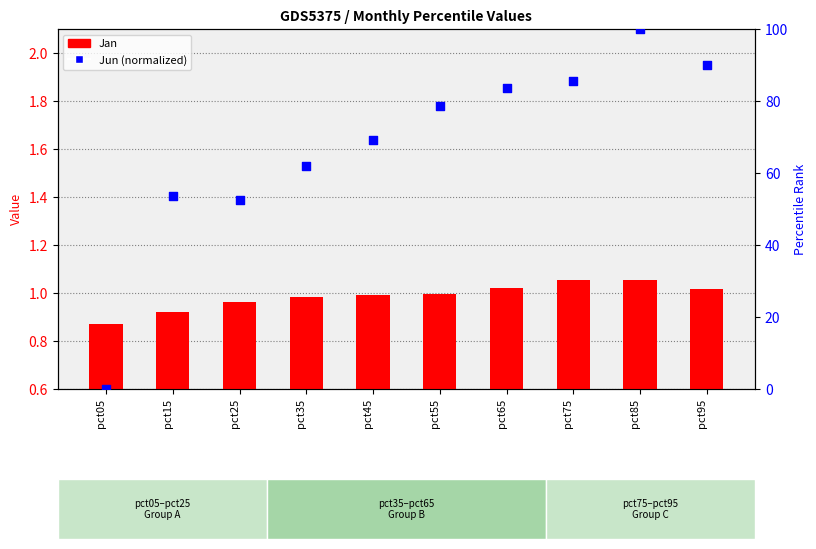

At which category is the sum across all series the highest?

pct85